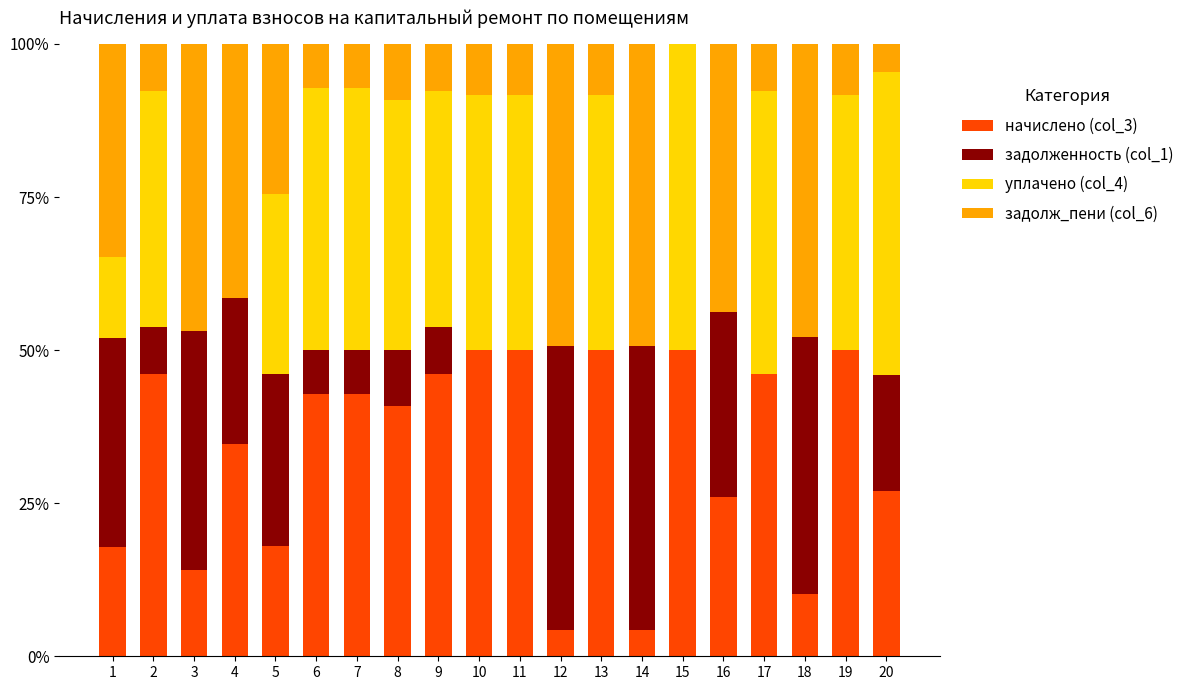

What is the highest value of the начислено (col_3) series?

50.0